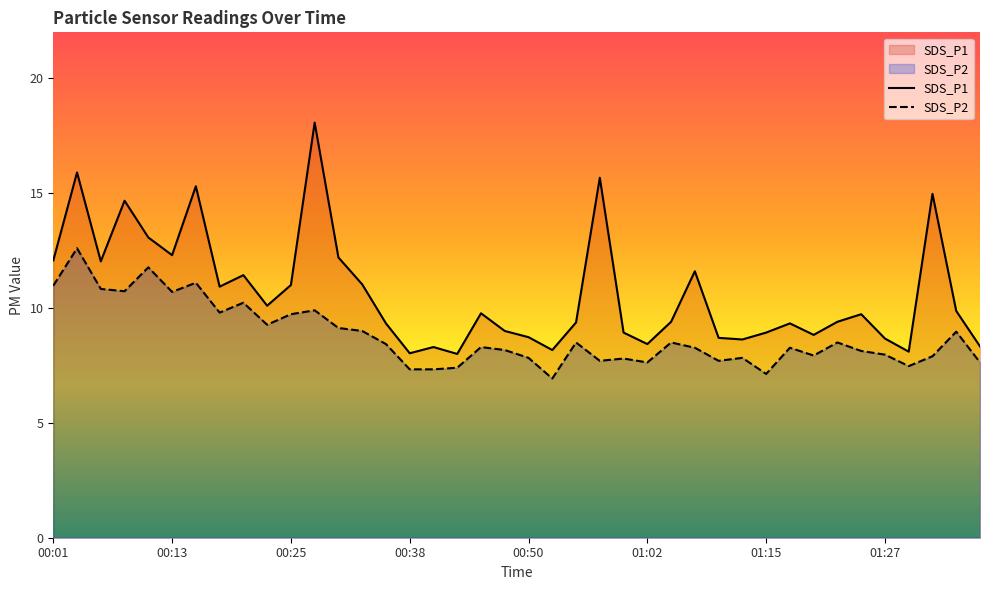

Which series has the largest total across all categories?

SDS_P1